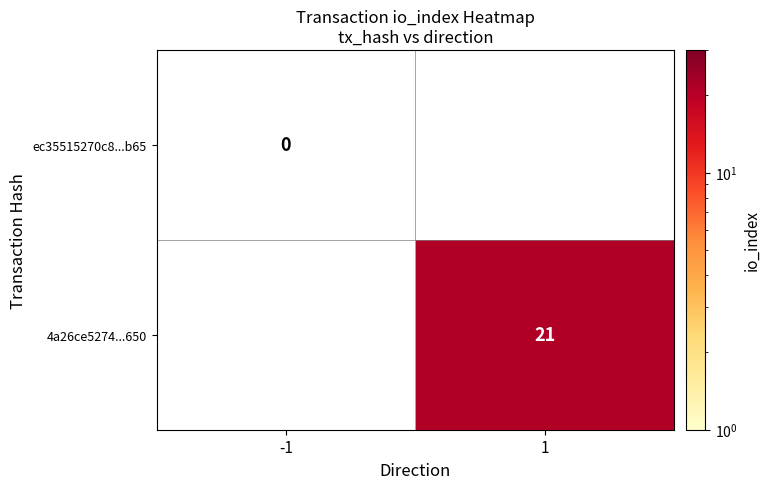

Is the value of 4a26ce5274...650 at 1 greater than the value of ec35515270c8...b65 at -1?

Yes